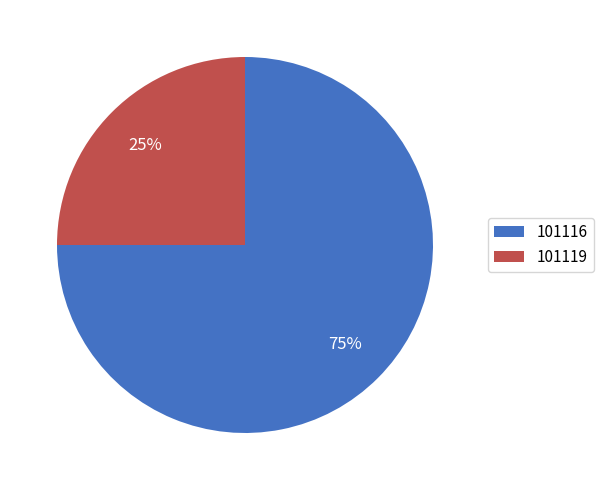

To the nearest percent, what is the combined percentage of 101119 and 101116?

100%